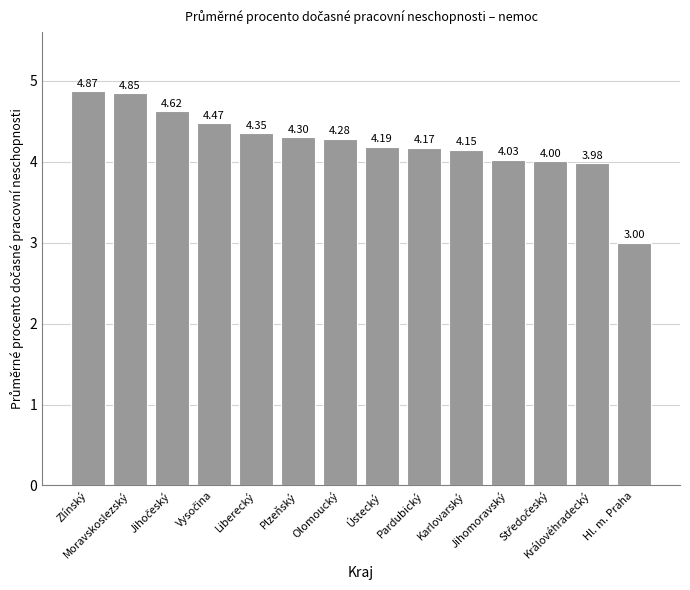

What is the difference between the second highest and minimum values?

1.8